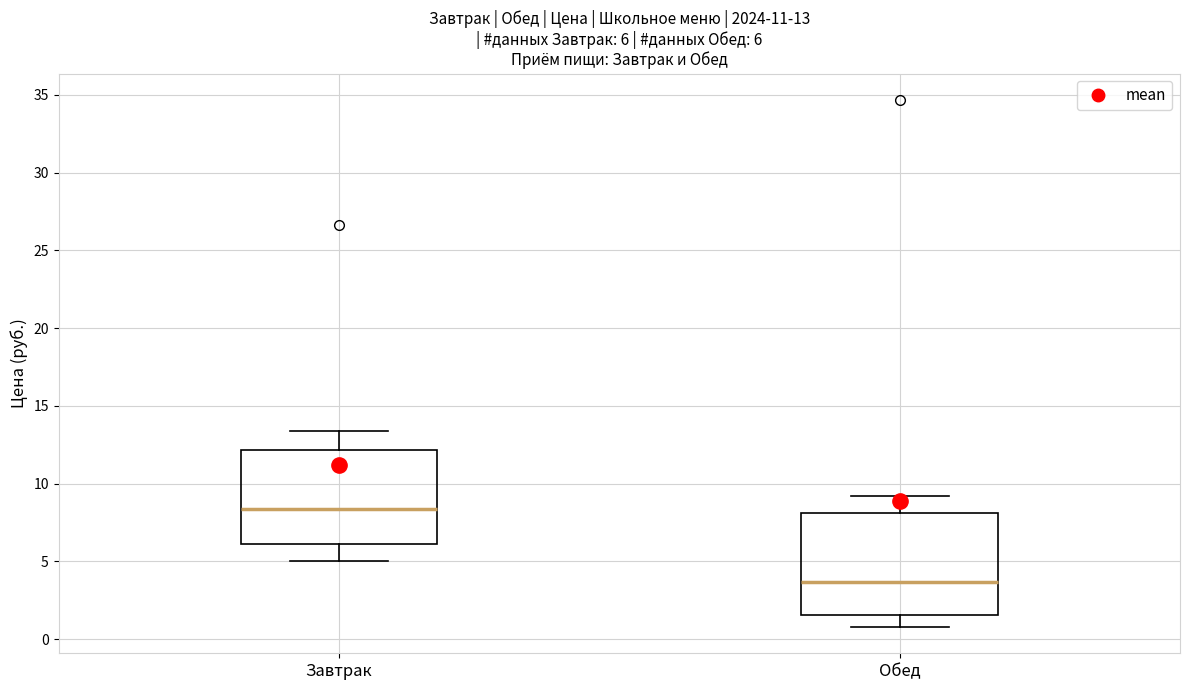

Which box's median line is the highest?

Завтрак